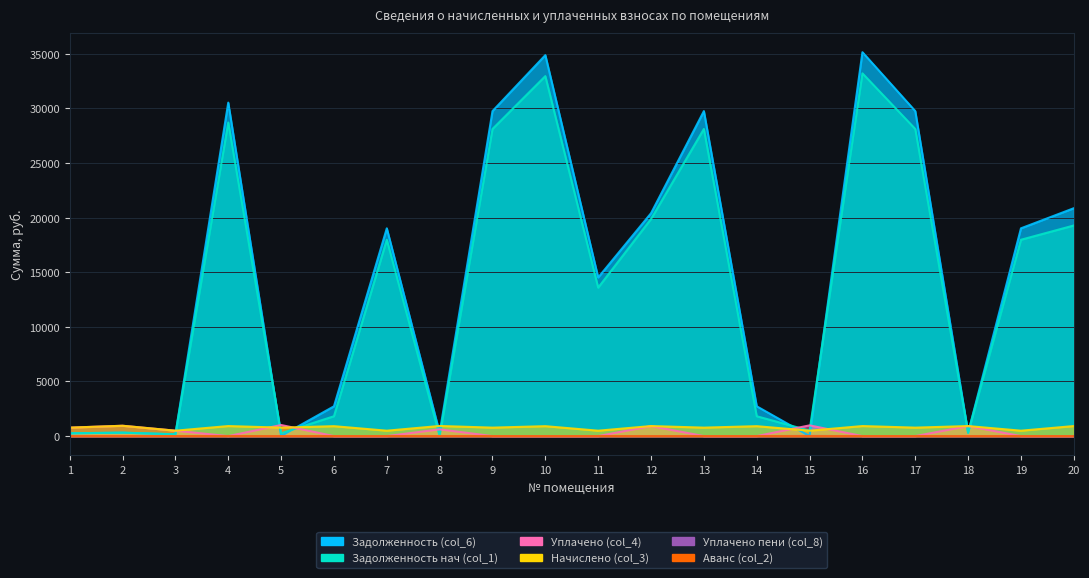

What is the spread (max minus min) of values at 14?

2728.4